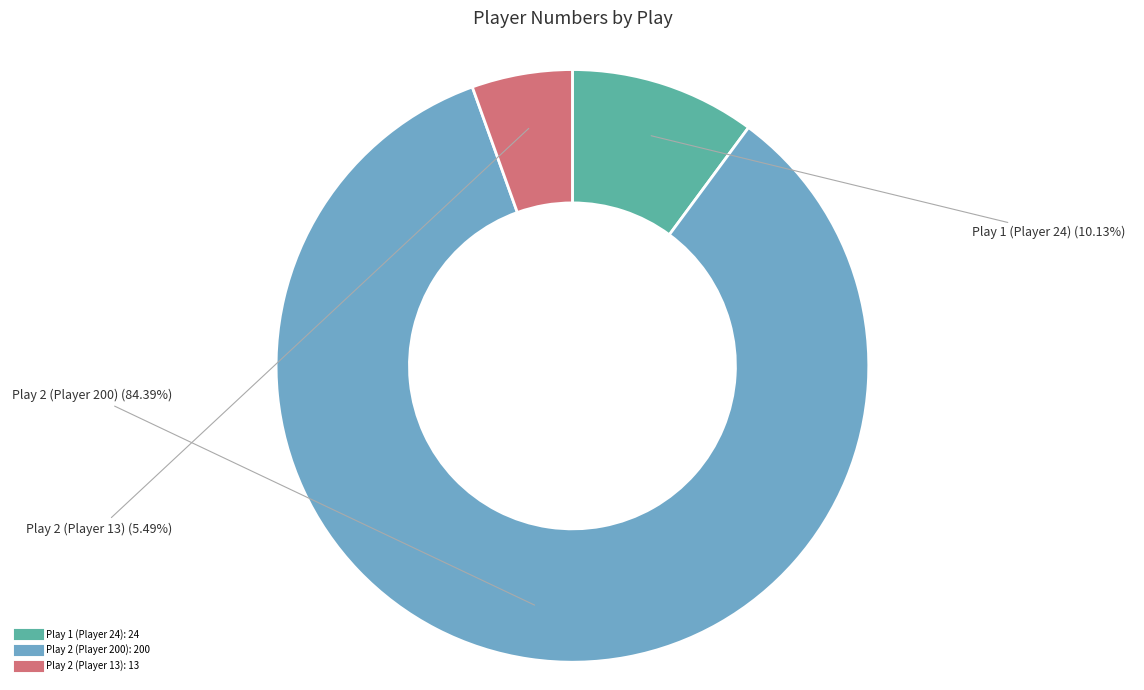

Which has a higher value, Play 1 (Player 24) or Play 2 (Player 13)?

Play 1 (Player 24)